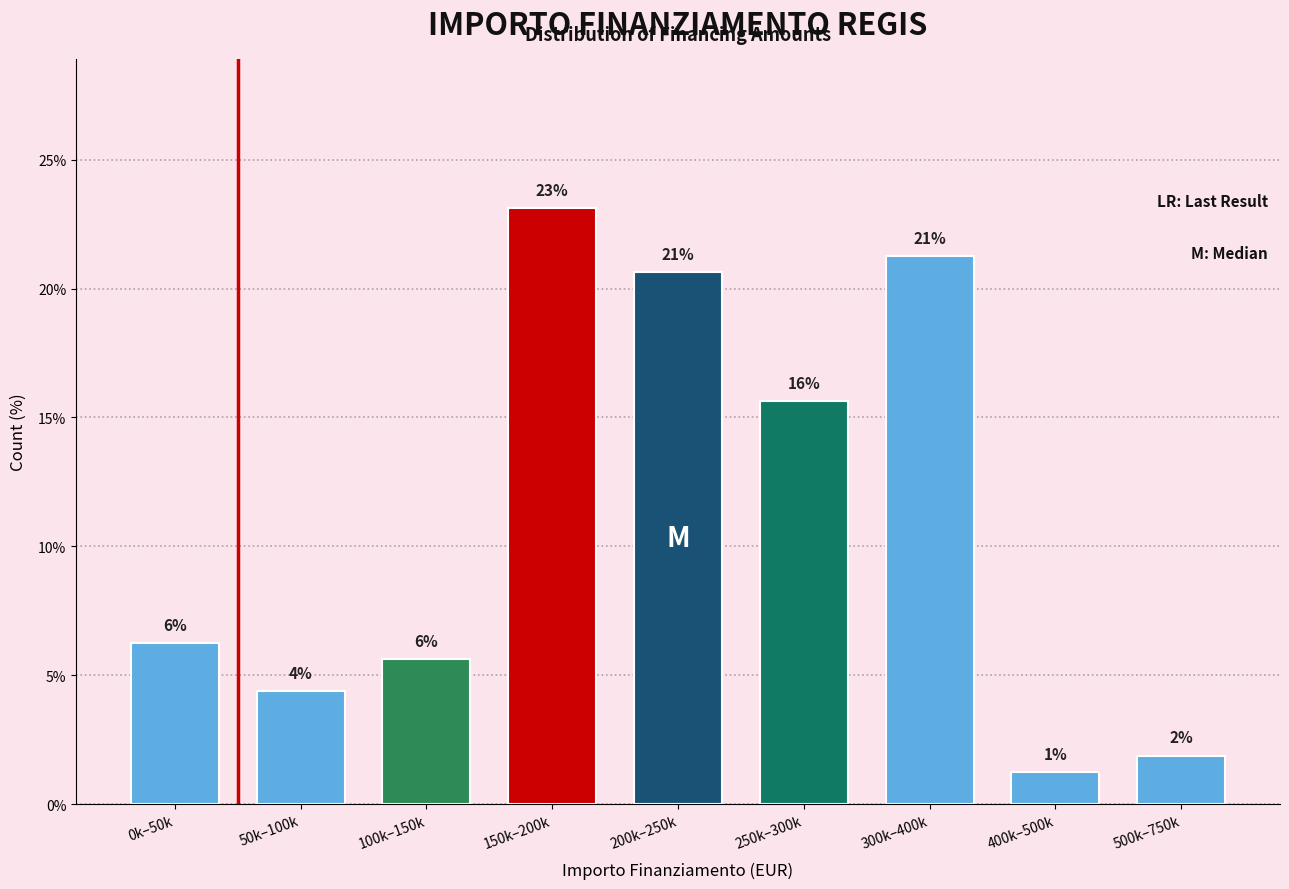

How many bars are there in total?

9